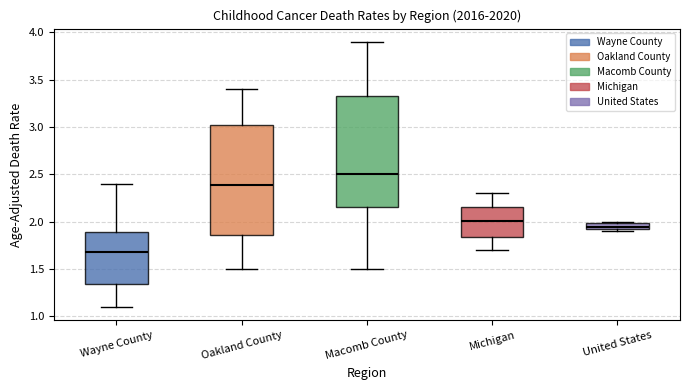

Where is the lower edge of the box for United States on the y-axis? The values are not printed on the chart, so give them approximately, as read against the axis.

1.95